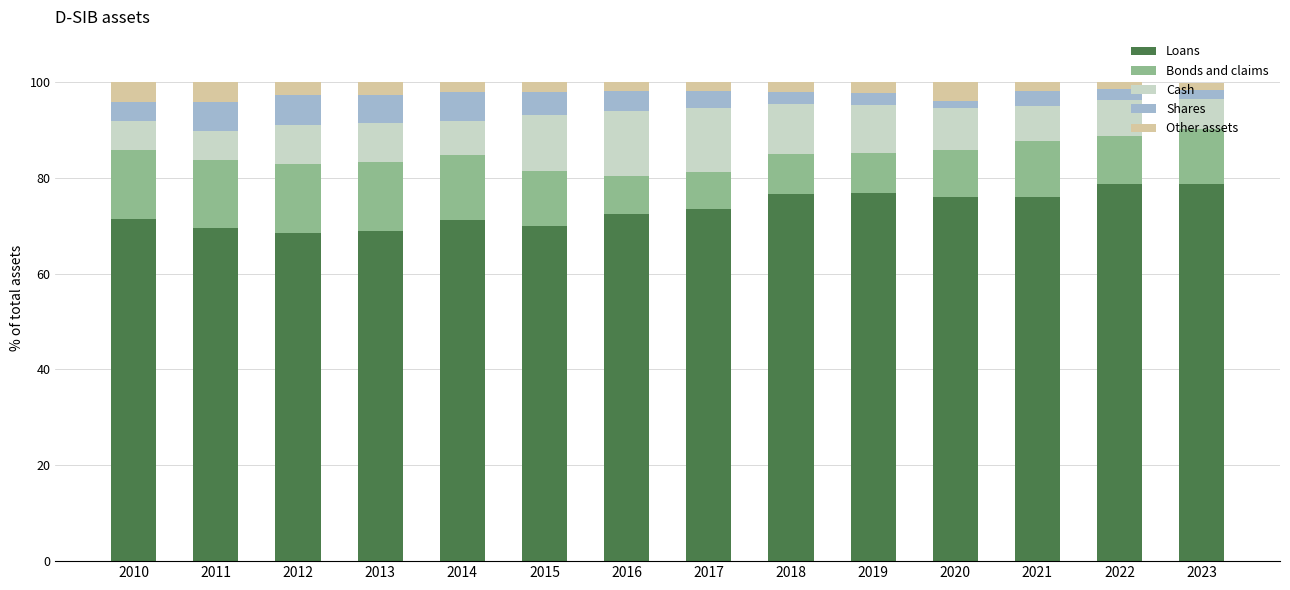

The value of Loans at 2022 is 78.7. True or false?

True